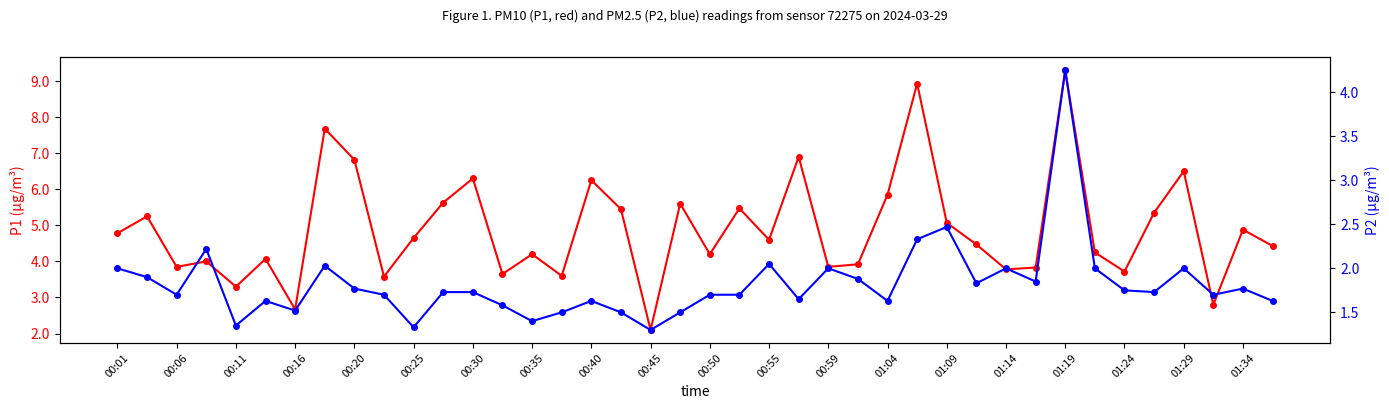

List the series in order of their peak value, highest first.

P1, P2